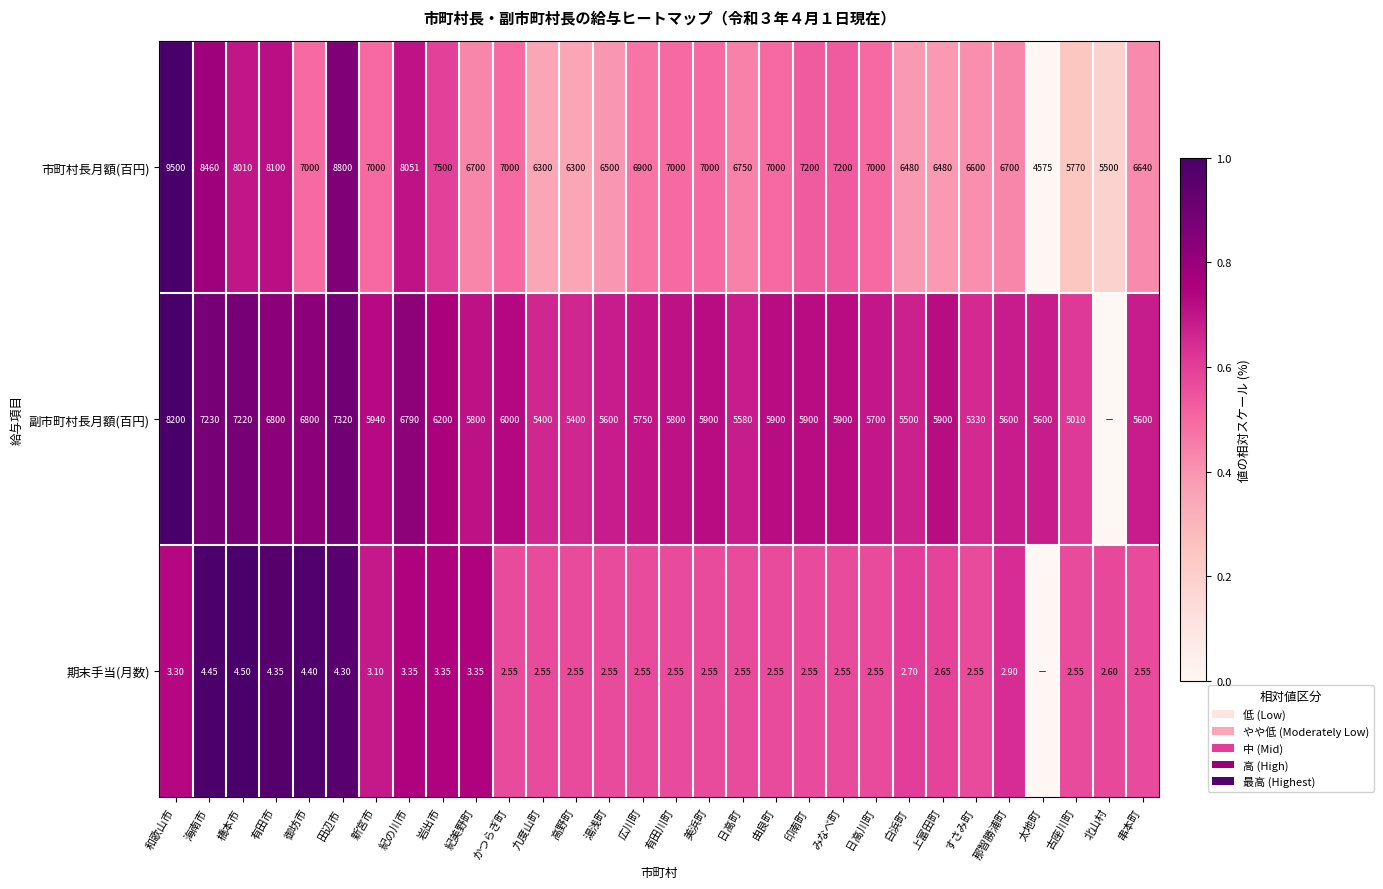

Is the value of 市町村長月額(百円) at 田辺市 greater than the value of 副市町村長月額(百円) at 白浜町?

Yes